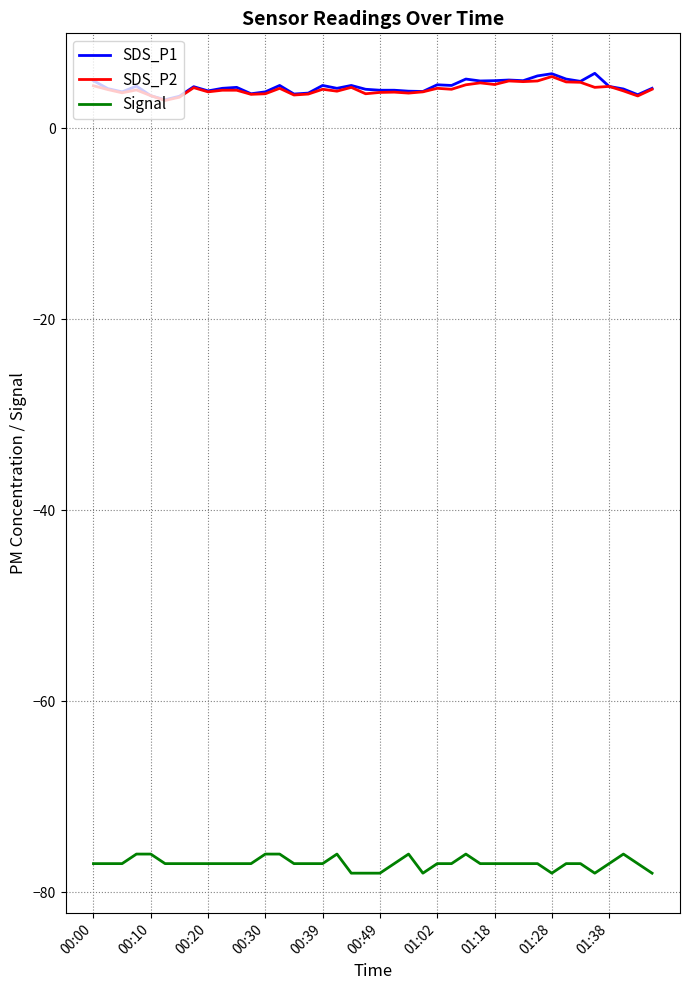

True or false: SDS_P1 and Signal intersect in this chart.

False